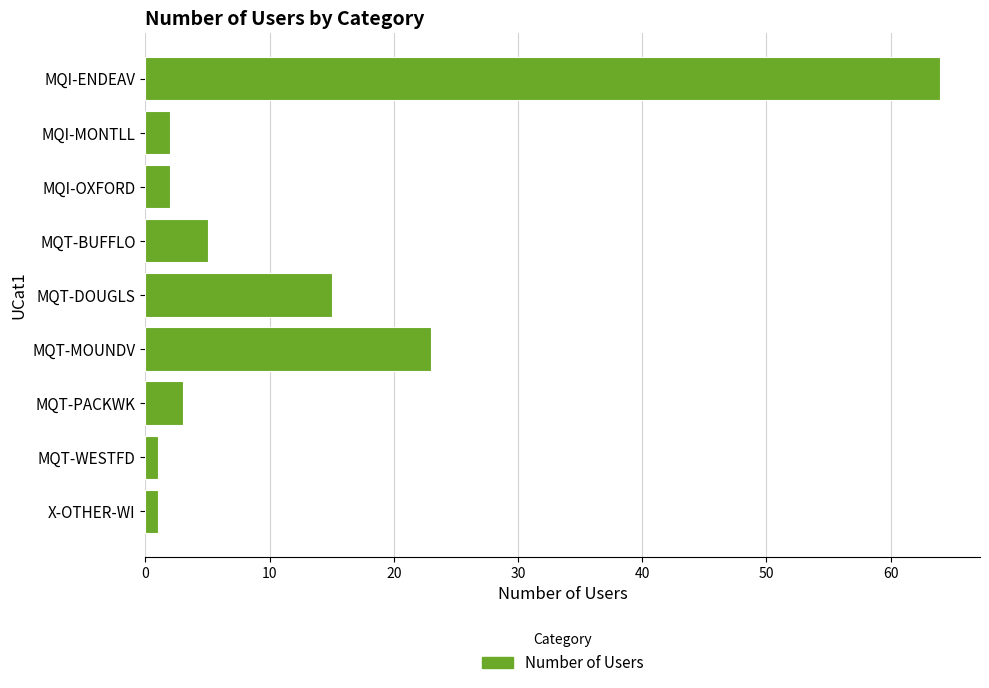

What is the label of the 4th bar from the top?

MQT-BUFFLO